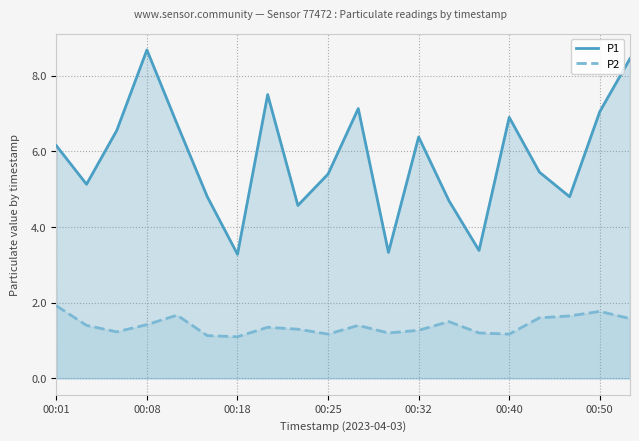

What is the difference between the maximum and minimum values in the P2 series?

0.8